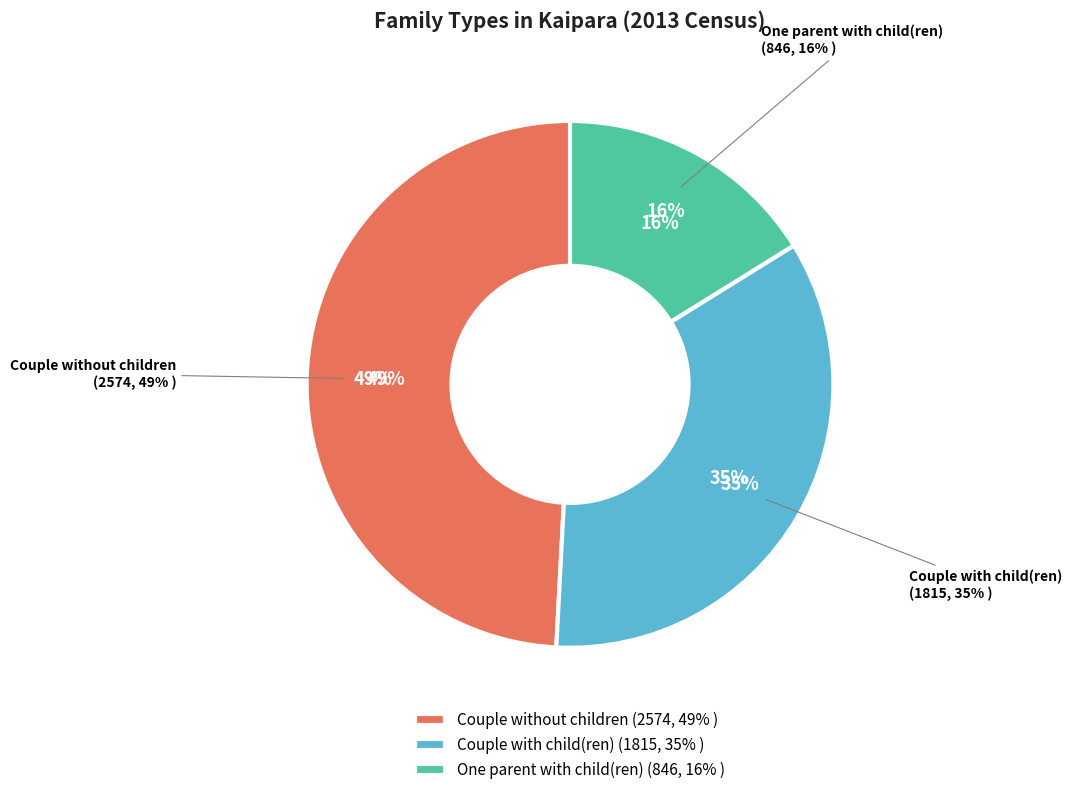

Count the number of slices in the pie.

3